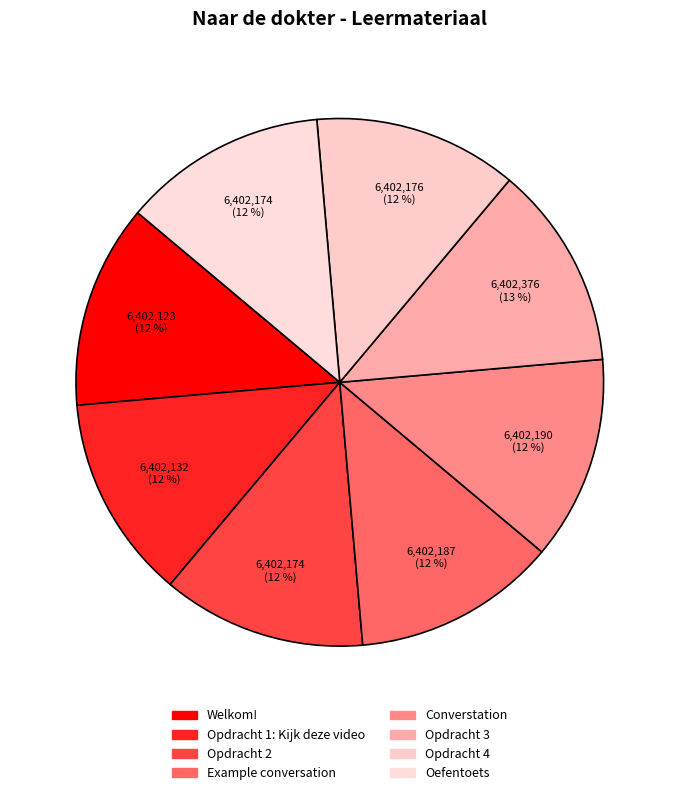

What percentage do Opdracht 1: Kijk deze video and Oefentoets together represent?

25.0%